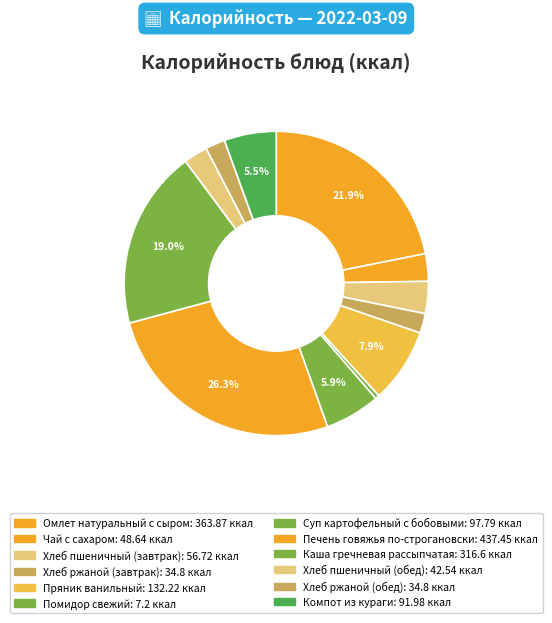

To the nearest percent, what is the average slice percentage?

8%